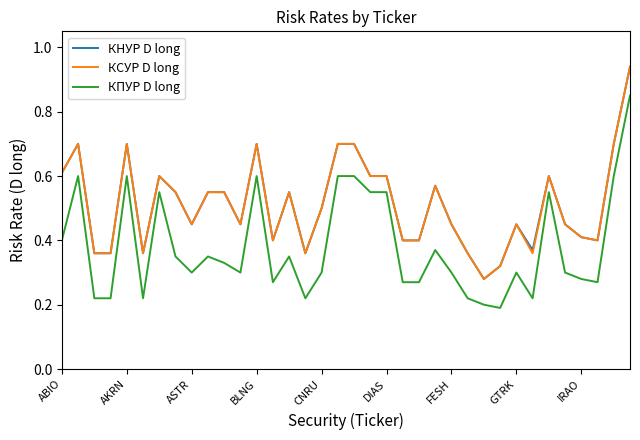

True or false: КПУР D long and КСУР D long cross at least once.

False